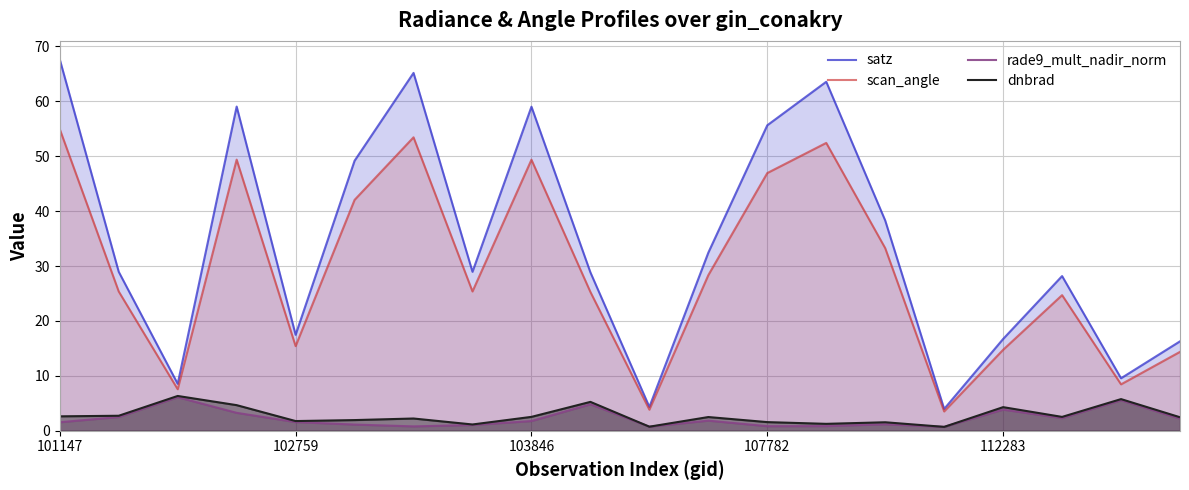

The value of scan_angle at 112283 is 20.8. True or false?

False